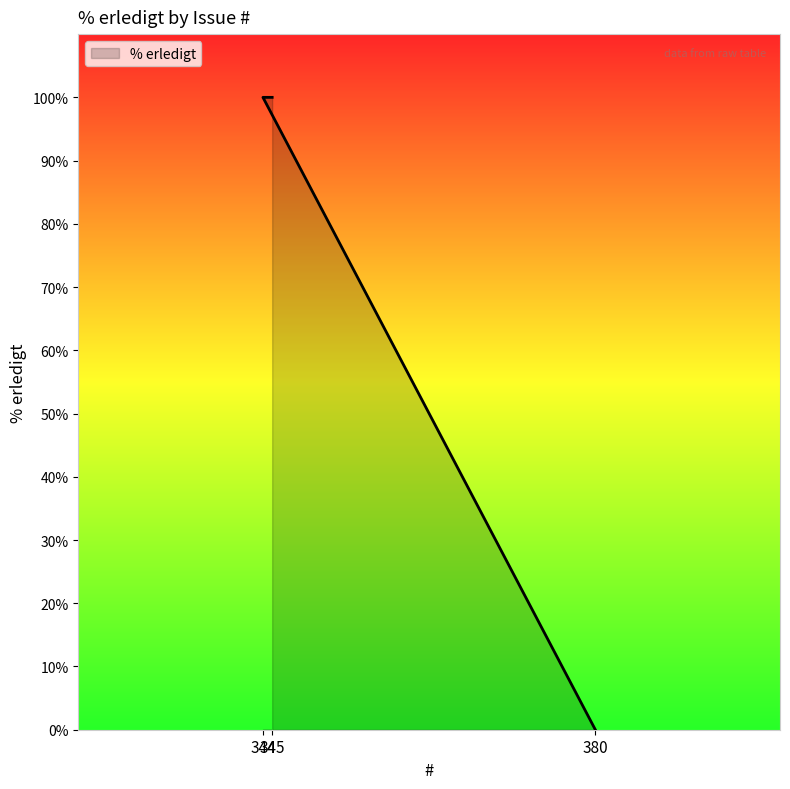

How many positive values are there?

2